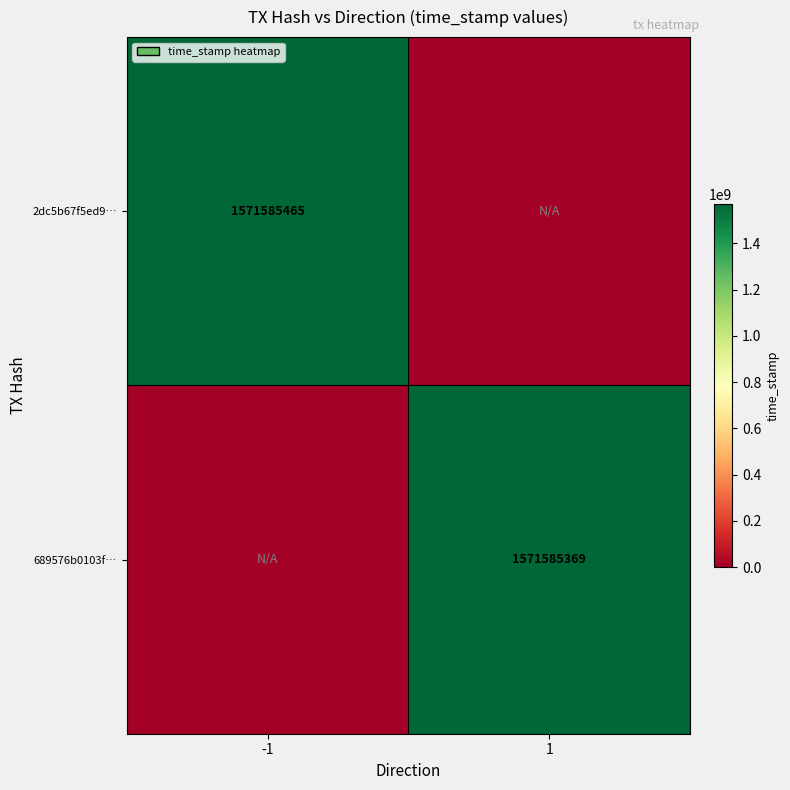

What is the total value across all series at -1?

1571585465